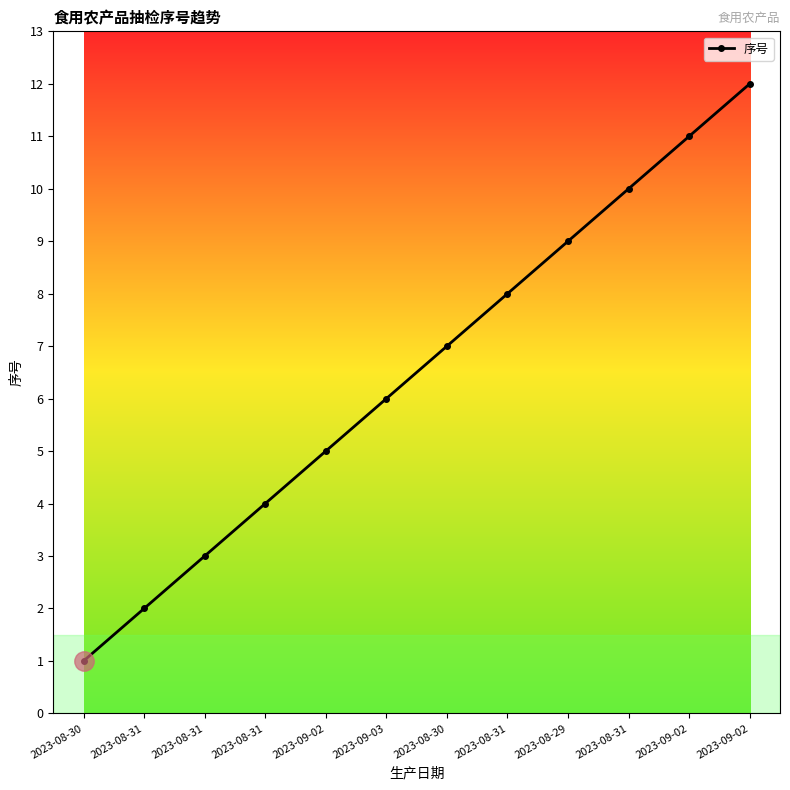

How many lines are shown in the chart?

1